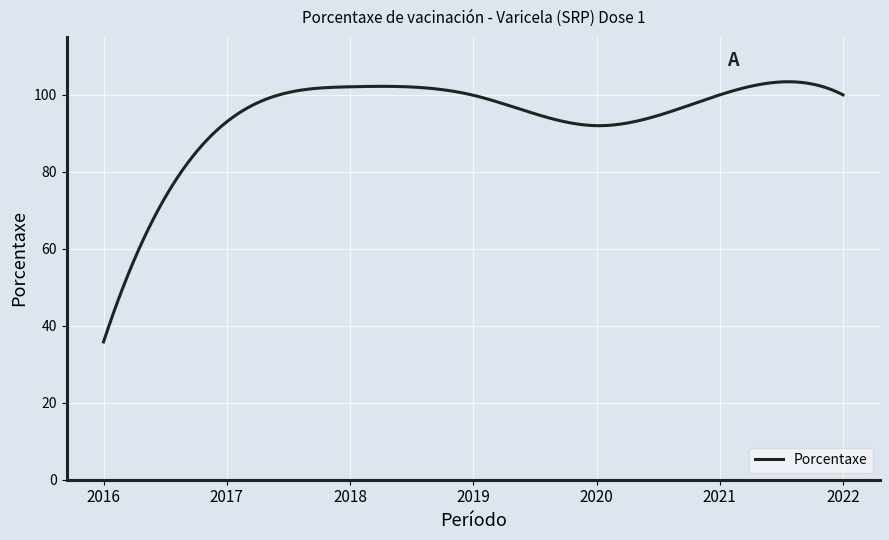

What is the minimum value shown in the chart?

35.8